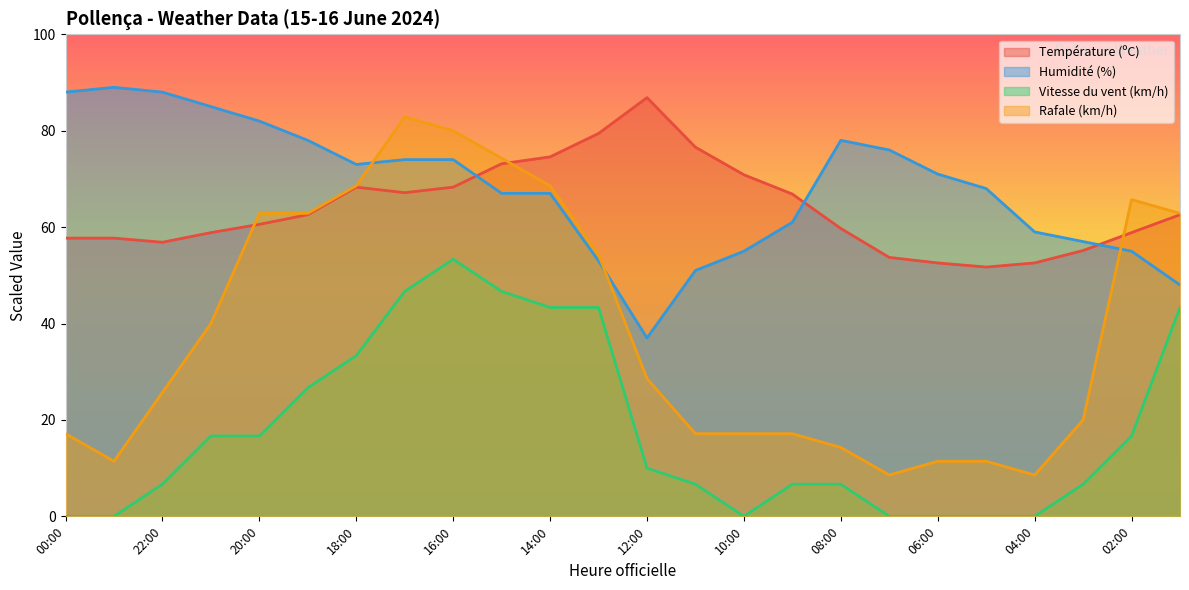

The Température (ºC) series shows 15.4 at 06:00. True or false?

False